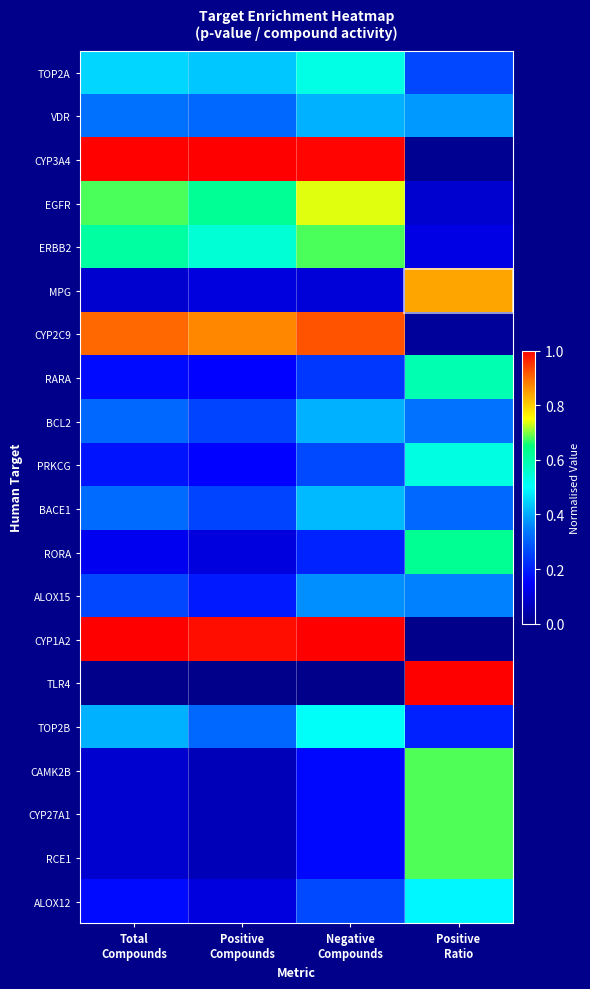

Reading left to right, transcribe all the data shown in this chart.

TOP2A: Total
Compounds=0.5	Positive
Compounds=0.4	Negative
Compounds=0.5	Positive
Ratio=0.3
VDR: Total
Compounds=0.3	Positive
Compounds=0.3	Negative
Compounds=0.4	Positive
Ratio=0.4
CYP3A4: Total
Compounds=1.0	Positive
Compounds=1.0	Negative
Compounds=1.0	Positive
Ratio=0.0
EGFR: Total
Compounds=0.7	Positive
Compounds=0.6	Negative
Compounds=0.7	Positive
Ratio=0.1
ERBB2: Total
Compounds=0.6	Positive
Compounds=0.5	Negative
Compounds=0.7	Positive
Ratio=0.1
MPG: Total
Compounds=0.1	Positive
Compounds=0.1	Negative
Compounds=0.1	Positive
Ratio=0.8
CYP2C9: Total
Compounds=0.9	Positive
Compounds=0.9	Negative
Compounds=0.9	Positive
Ratio=0.0
RARA: Total
Compounds=0.2	Positive
Compounds=0.2	Negative
Compounds=0.2	Positive
Ratio=0.6
BCL2: Total
Compounds=0.3	Positive
Compounds=0.3	Negative
Compounds=0.4	Positive
Ratio=0.3
PRKCG: Total
Compounds=0.2	Positive
Compounds=0.2	Negative
Compounds=0.3	Positive
Ratio=0.5
BACE1: Total
Compounds=0.3	Positive
Compounds=0.3	Negative
Compounds=0.4	Positive
Ratio=0.3
RORA: Total
Compounds=0.1	Positive
Compounds=0.1	Negative
Compounds=0.2	Positive
Ratio=0.6
ALOX15: Total
Compounds=0.3	Positive
Compounds=0.2	Negative
Compounds=0.4	Positive
Ratio=0.4
CYP1A2: Total
Compounds=1.0	Positive
Compounds=1.0	Negative
Compounds=1.0	Positive
Ratio=0.0
TLR4: Total
Compounds=0.0	Positive
Compounds=0.0	Negative
Compounds=0.0	Positive
Ratio=1.0
TOP2B: Total
Compounds=0.4	Positive
Compounds=0.3	Negative
Compounds=0.5	Positive
Ratio=0.2
CAMK2B: Total
Compounds=0.1	Positive
Compounds=0.1	Negative
Compounds=0.2	Positive
Ratio=0.7
CYP27A1: Total
Compounds=0.1	Positive
Compounds=0.1	Negative
Compounds=0.2	Positive
Ratio=0.7
RCE1: Total
Compounds=0.1	Positive
Compounds=0.1	Negative
Compounds=0.2	Positive
Ratio=0.7
ALOX12: Total
Compounds=0.2	Positive
Compounds=0.1	Negative
Compounds=0.3	Positive
Ratio=0.5